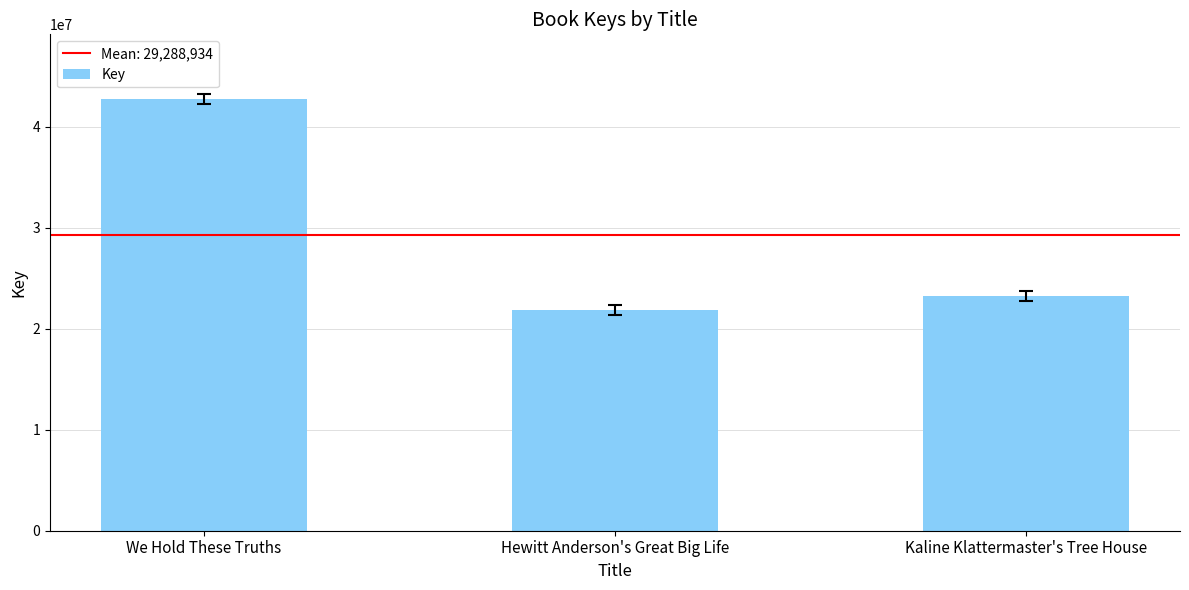

What is the maximum value shown in the chart?

42723582